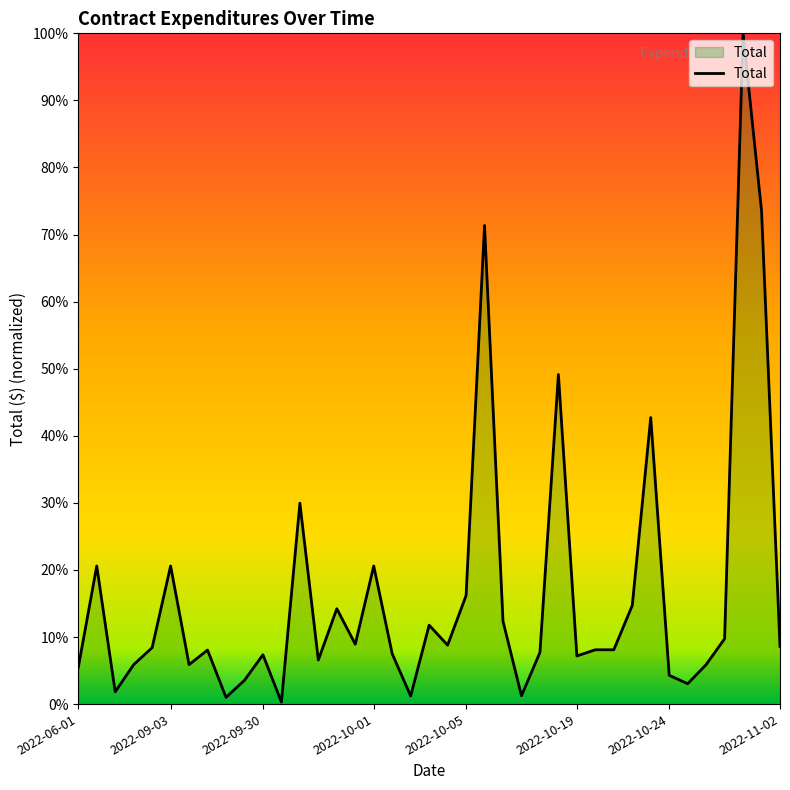

What is the greatest value displayed?

100.0